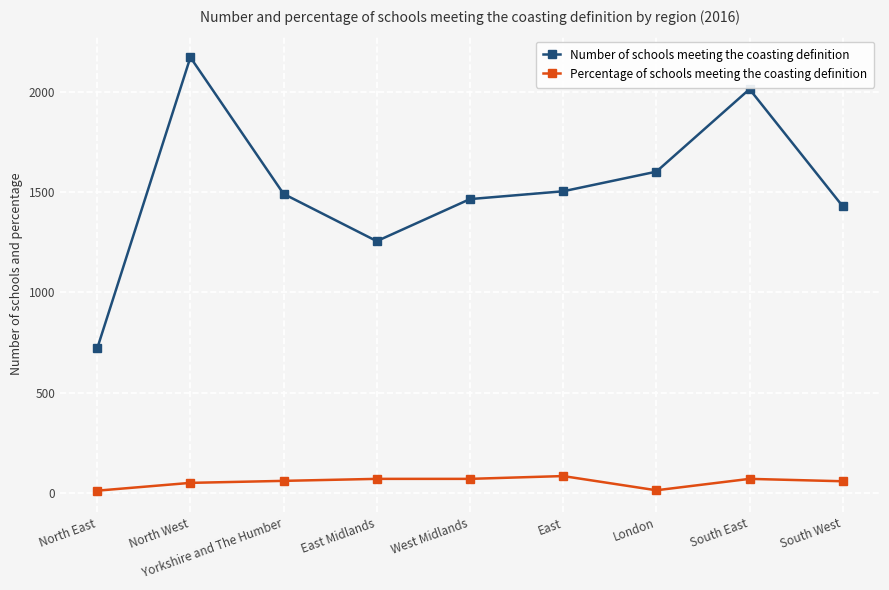

Which series has the widest spread of values?

Number of schools meeting the coasting definition